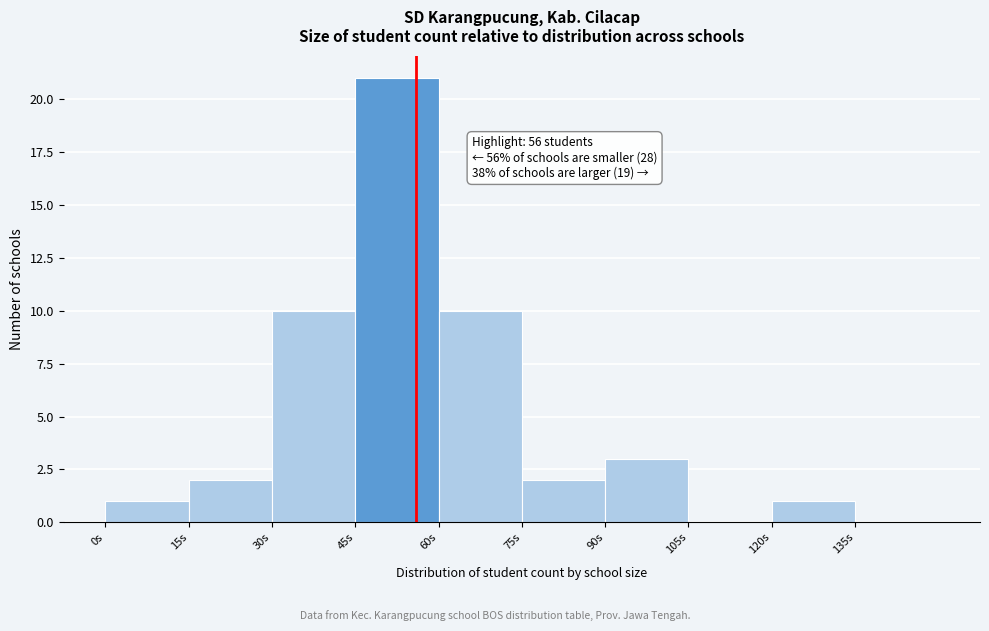

Over which range of the x-axis is the bar tallest?

45 to 60